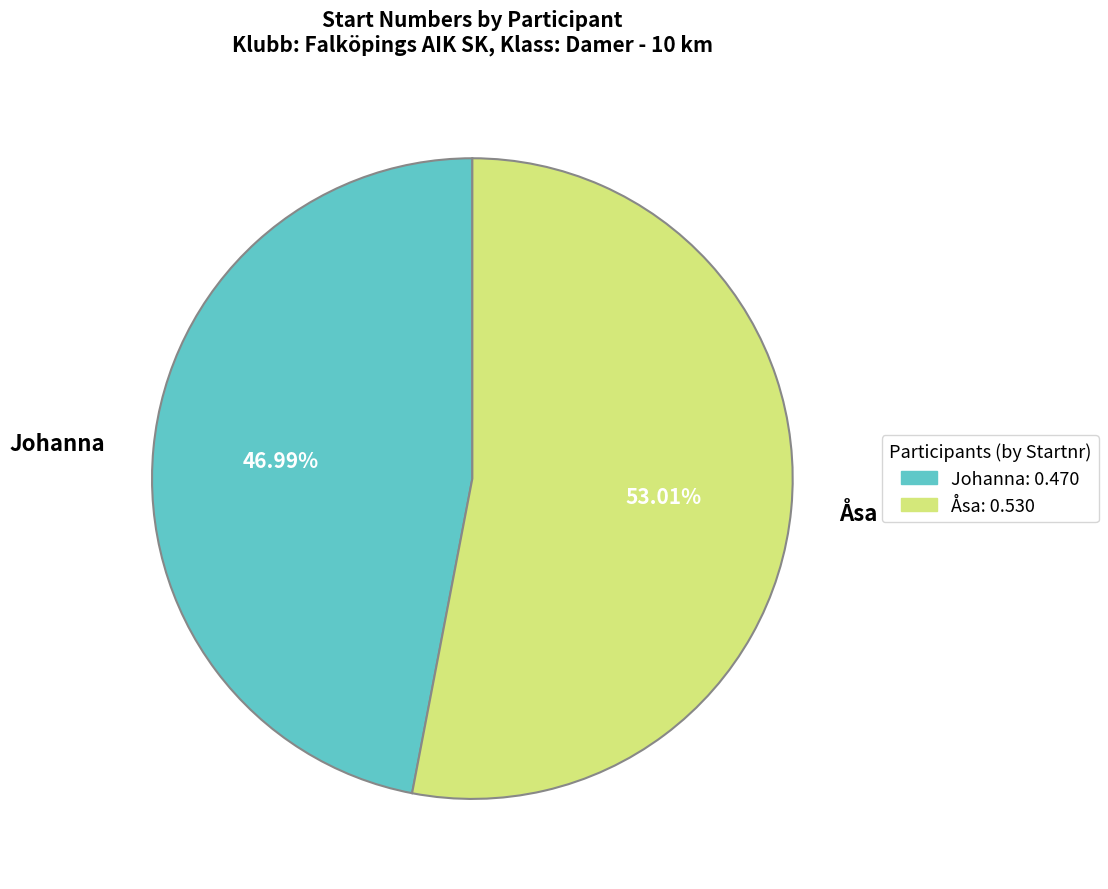

Rank the categories by value from highest to lowest.

Åsa, Johanna